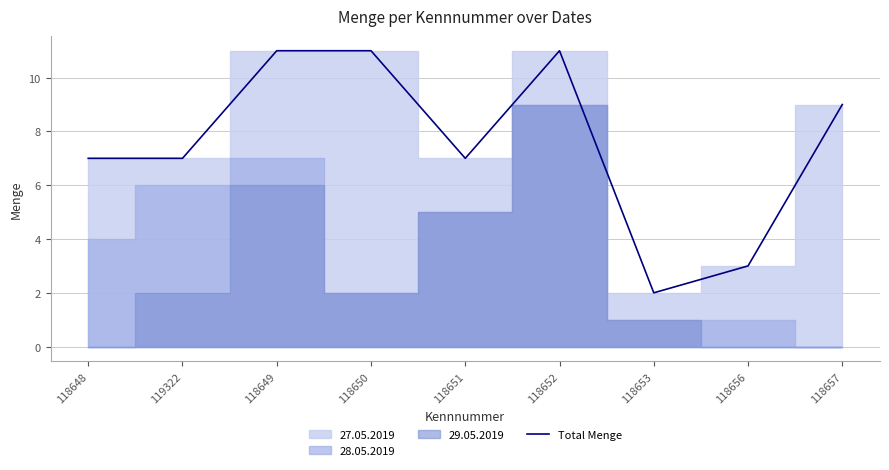

Read the value at 118656.

3